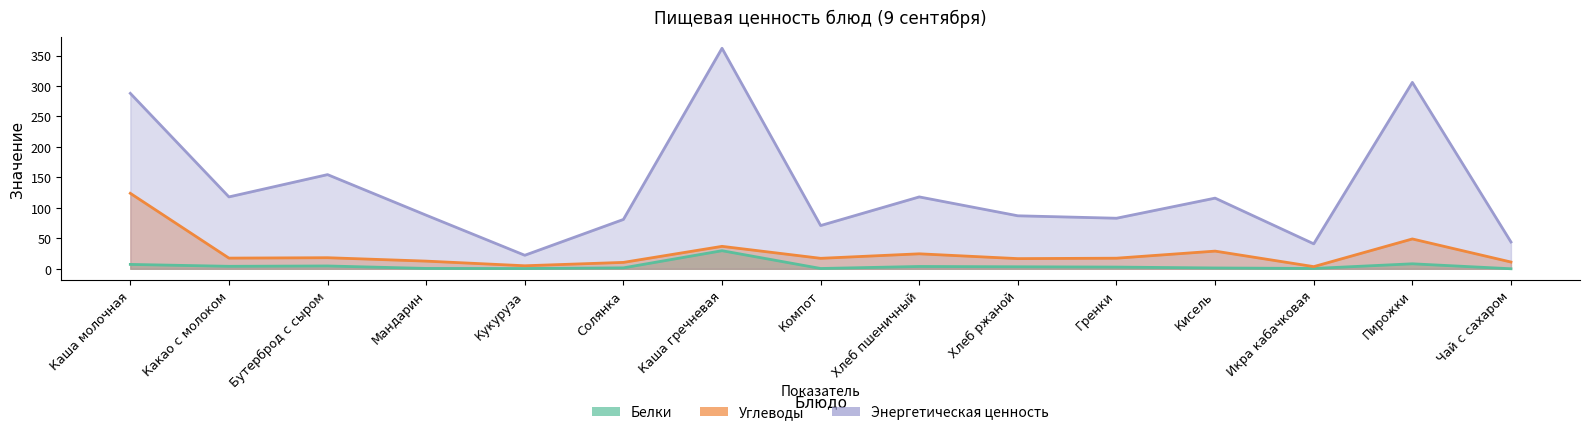

Rank the series at Чай с сахаром from lowest to highest value.

Белки, Углеводы, Энергетическая ценность